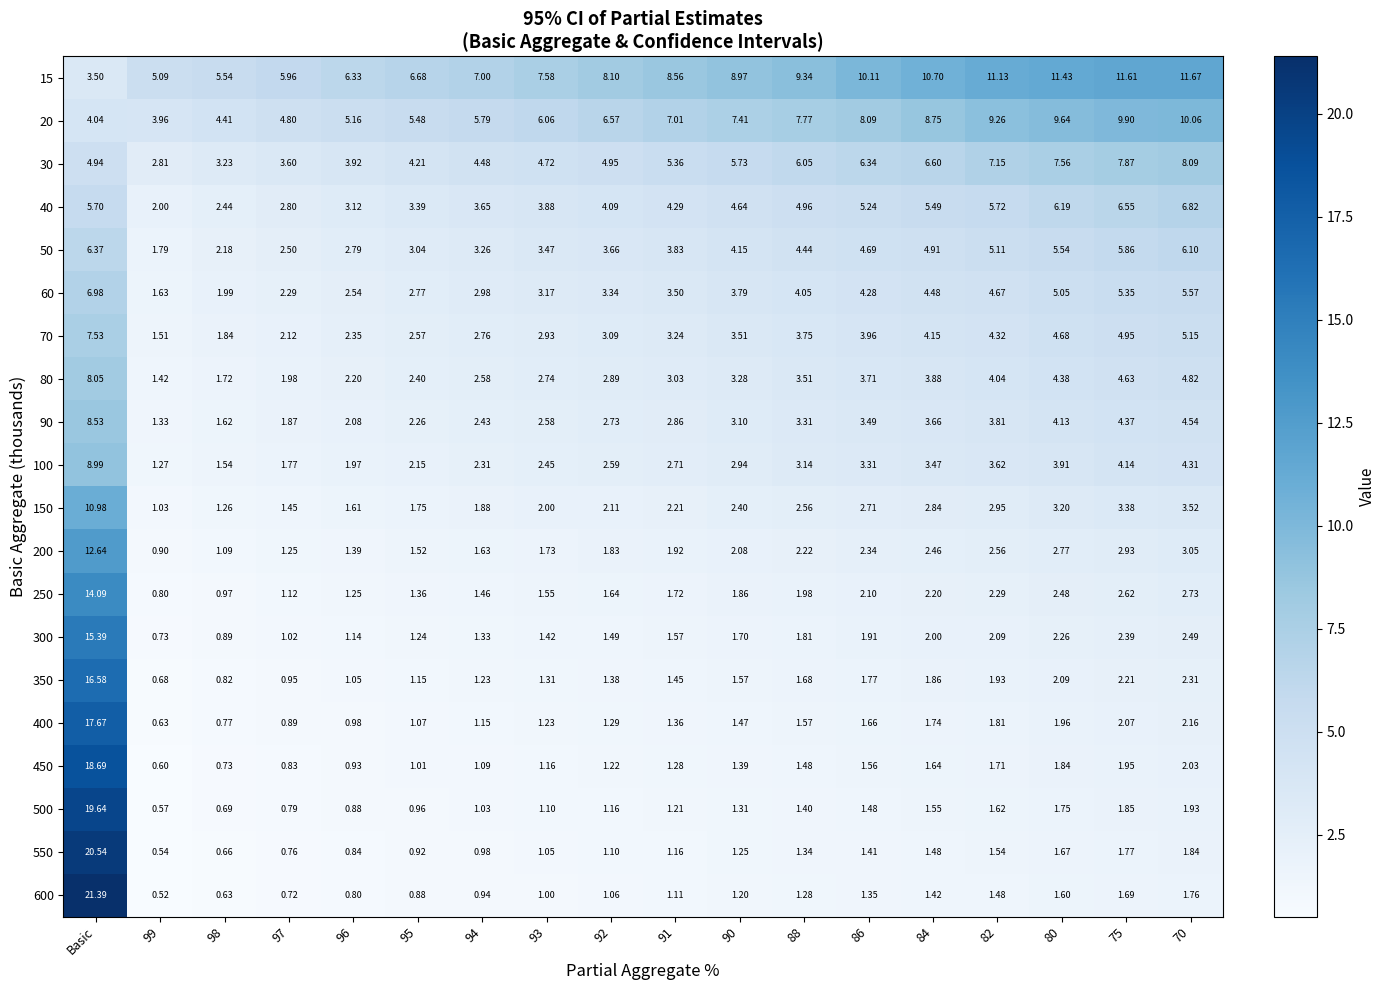

Where does the 100 series first go above 2?

Basic